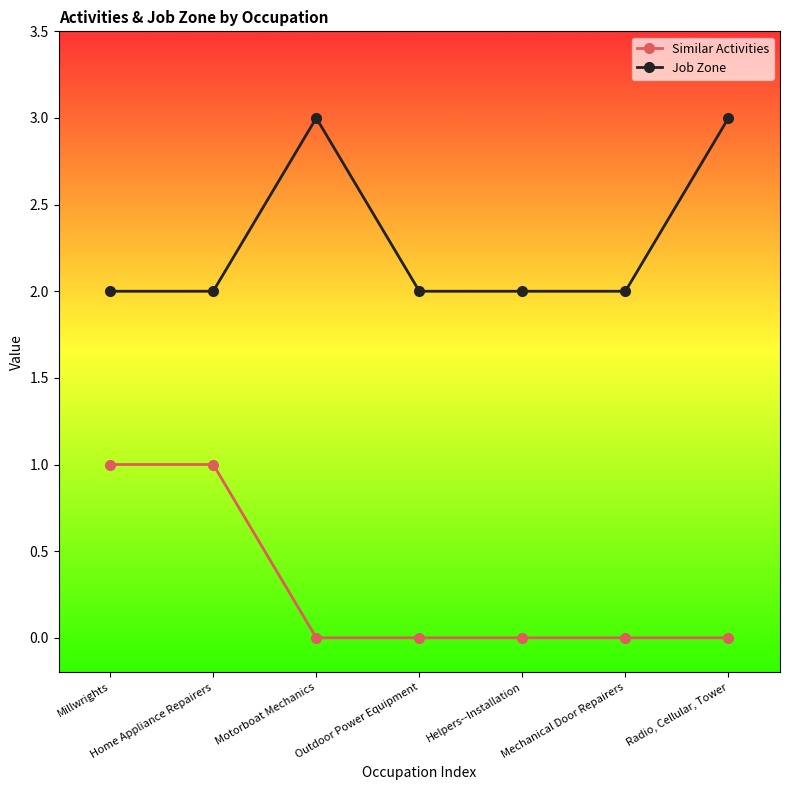

True or false: Job Zone has more than 2 interior local peaks.

False